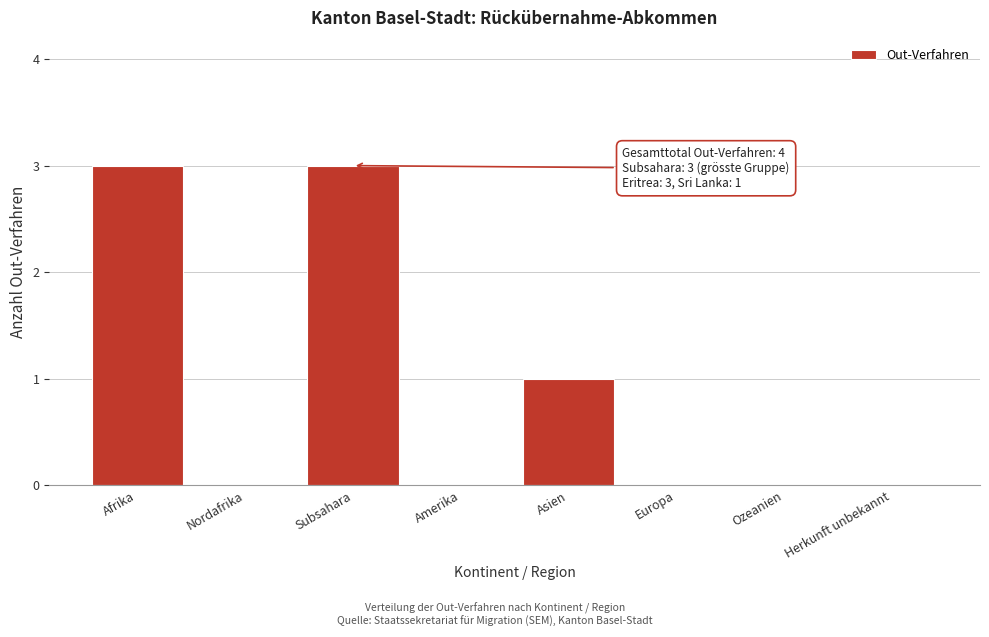

Reading left to right, extract all data points from this chart.

Afrika=3	Nordafrika=0	Subsahara=3	Amerika=0	Asien=1	Europa=0	Ozeanien=0	Herkunft unbekannt=0